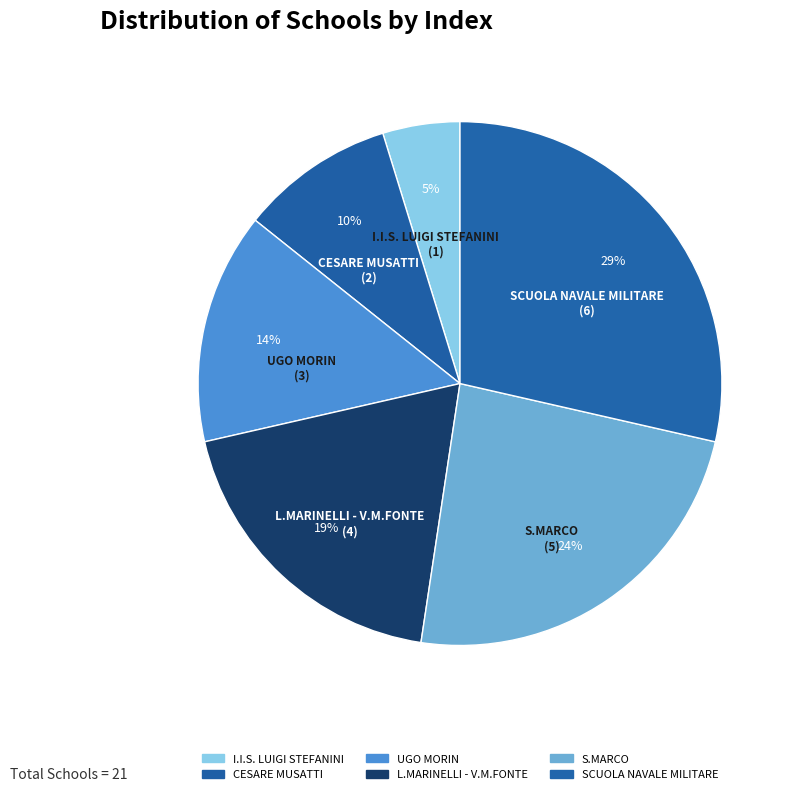

Rank the categories by value from lowest to highest.

I.I.S. LUIGI STEFANINI, CESARE MUSATTI, UGO MORIN, L.MARINELLI - V.M.FONTE, S.MARCO, SCUOLA NAVALE MILITARE